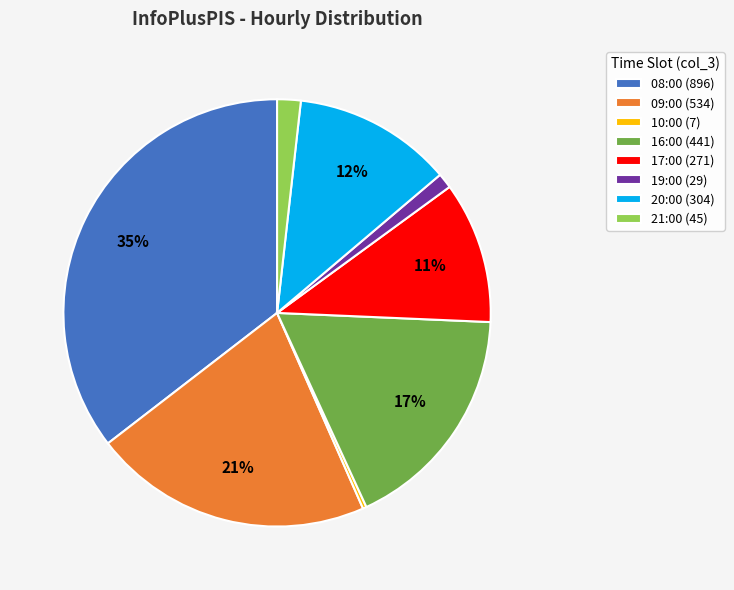

Which has a higher value, 09:00 (534) or 21:00 (45)?

09:00 (534)